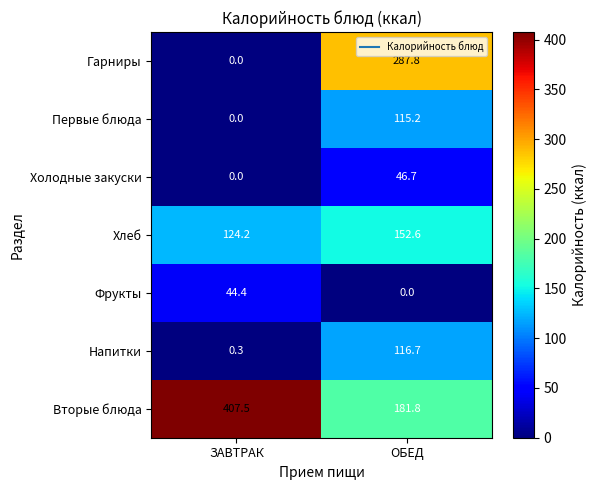

Reading right to left, transcribe all the data shown in this chart.

Гарниры: ОБЕД=287.8	ЗАВТРАК=0.0
Первые блюда: ОБЕД=115.2	ЗАВТРАК=0.0
Холодные закуски: ОБЕД=46.7	ЗАВТРАК=0.0
Хлеб: ОБЕД=152.6	ЗАВТРАК=124.2
Фрукты: ОБЕД=0.0	ЗАВТРАК=44.4
Напитки: ОБЕД=116.7	ЗАВТРАК=0.3
Вторые блюда: ОБЕД=181.8	ЗАВТРАК=407.5